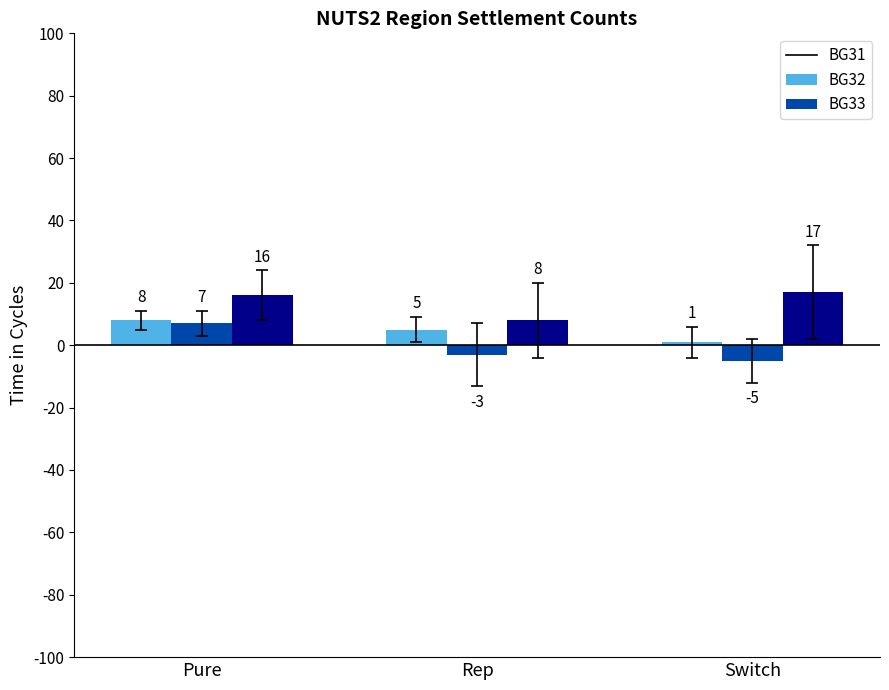

What position from the left is Pure?

1